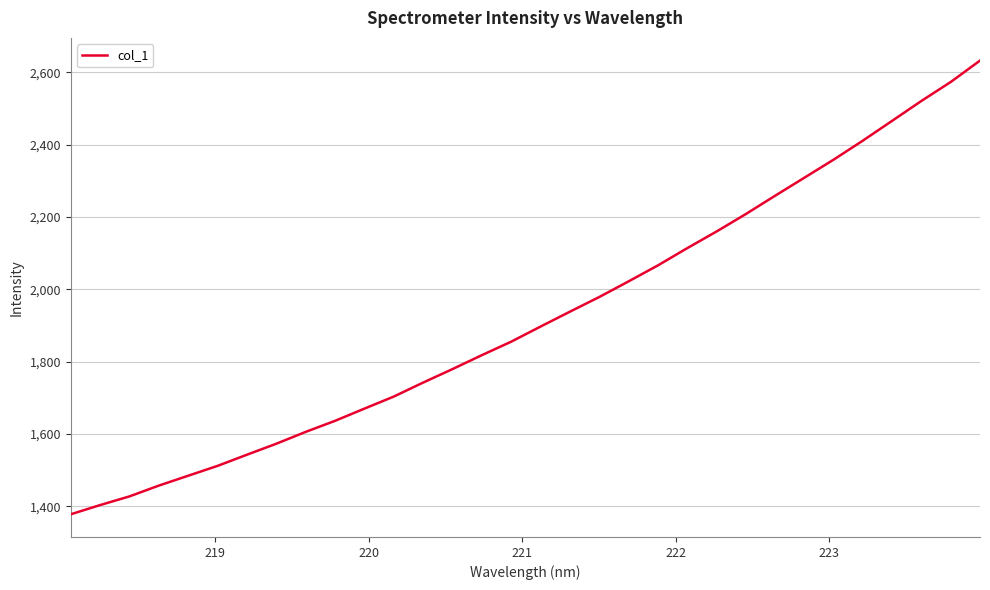

What is the greatest value displayed?

2632.7